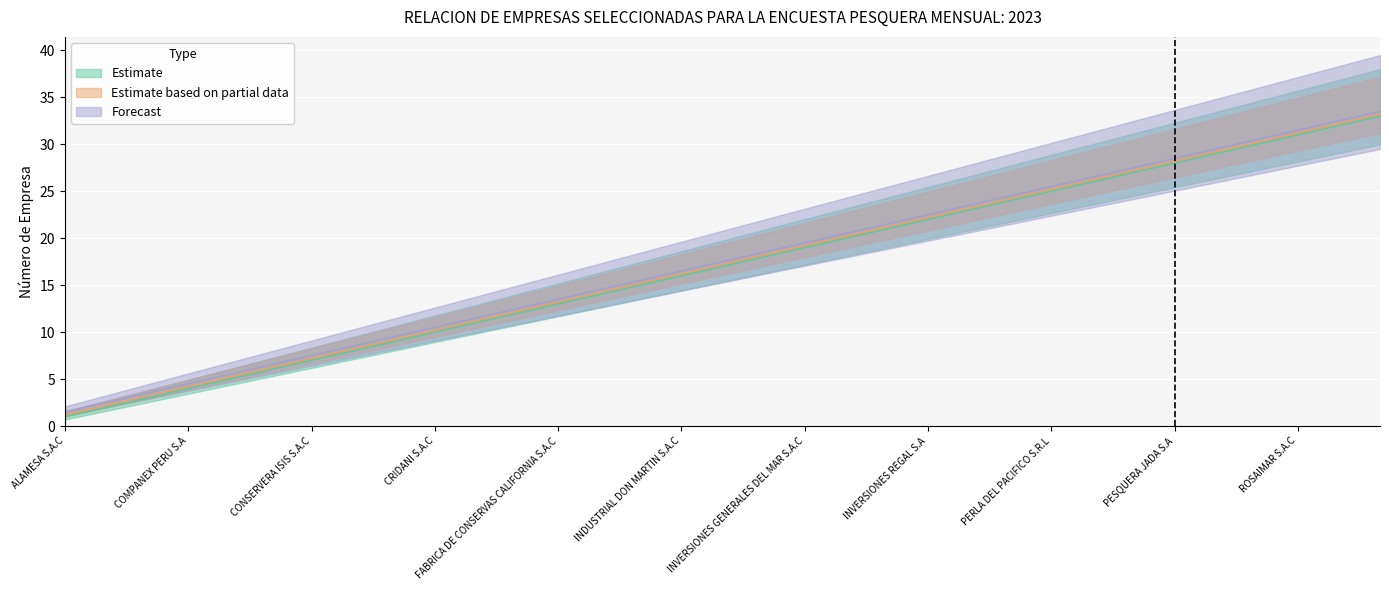

Reading left to right, transcribe all the data shown in this chart.

Estimate: 1.0	2.0	3.0	4.0	5.0	6.0	7.0	8.0	9.0	10.0	11.0	12.0	13.0	14.0	15.0	16.0	17.0	18.0	19.0	20.0	21.0	22.0	23.0	24.0	25.0	26.0	27.0	28.0	29.0	30.0	31.0	32.0	33.0
Estimate based on partial data: 1.2	2.2	3.2	4.2	5.2	6.2	7.2	8.2	9.2	10.2	11.2	12.2	13.2	14.2	15.2	16.2	17.2	18.2	19.2	20.2	21.2	22.2	23.2	24.2	25.2	26.2	27.2	28.2	29.2	30.2	31.2	32.2	33.2
Forecast: 1.5	2.5	3.5	4.5	5.5	6.5	7.5	8.5	9.5	10.5	11.5	12.5	13.5	14.5	15.5	16.5	17.5	18.5	19.5	20.5	21.5	22.5	23.5	24.5	25.5	26.5	27.5	28.5	29.5	30.5	31.5	32.5	33.5